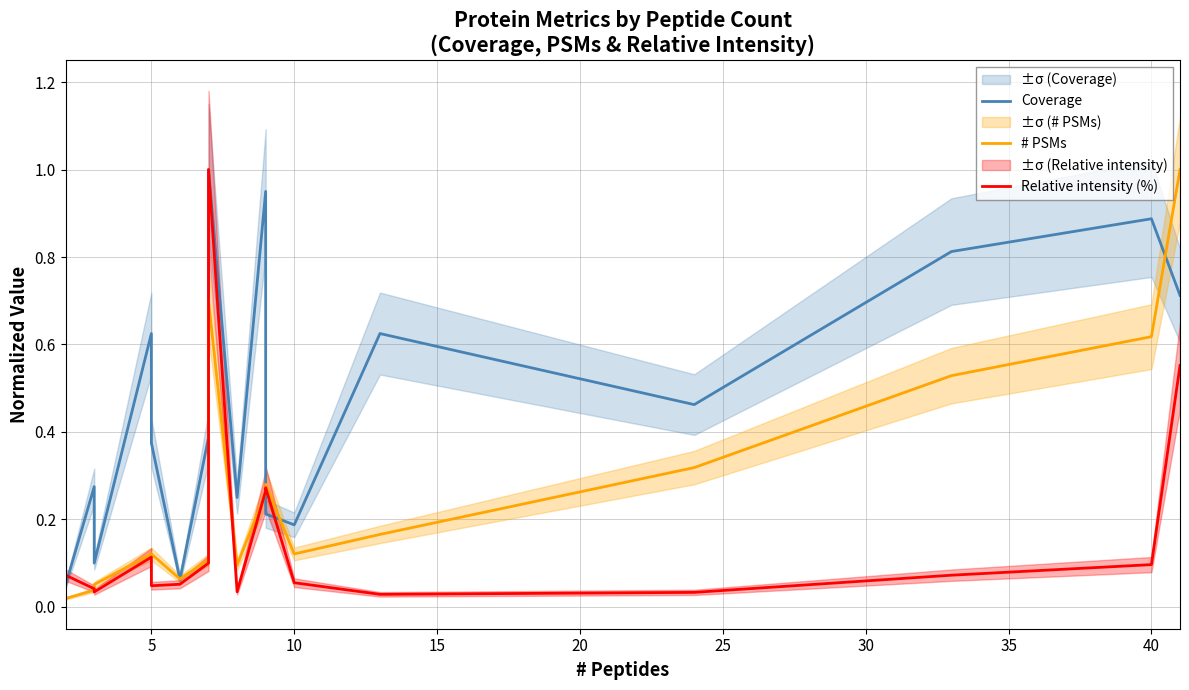

Reading left to right, what are all the values shown in this chart?

Coverage: 0.1	0.1	0.1	0.3	0.1	0.6	0.4	0.1	0.4	0.8	1.0	0.2	0.9	0.2	0.2	0.6	0.5	0.8	0.9	0.7
# PSMs: 0.0	0.0	0.0	0.0	0.1	0.1	0.1	0.1	0.1	0.2	0.7	0.1	0.3	0.3	0.1	0.2	0.3	0.5	0.6	1.0
Relative intensity (%): 0.1	0.0	0.1	0.0	0.0	0.1	0.0	0.1	0.1	0.2	1.0	0.0	0.3	0.3	0.1	0.0	0.0	0.1	0.1	0.6